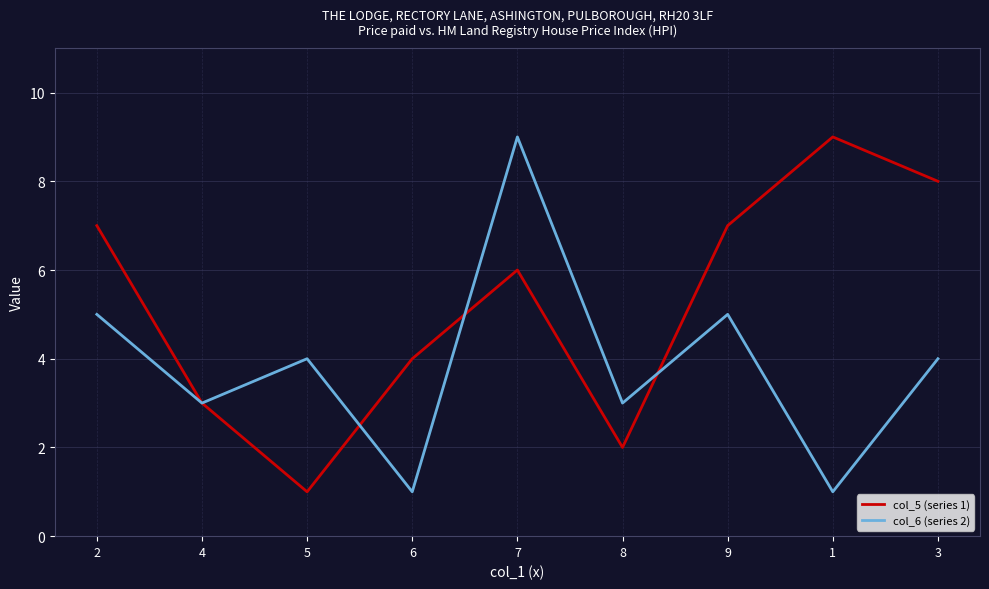

At which category is the sum across all series the highest?

7